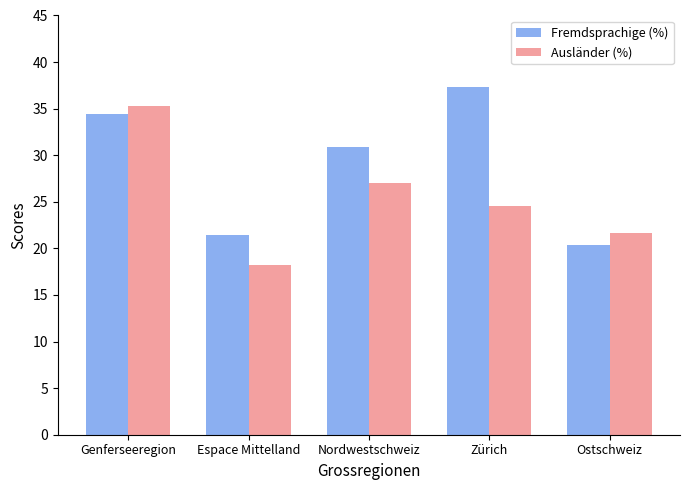

List the series in order of their peak value, highest first.

Fremdsprachige (%), Ausländer (%)